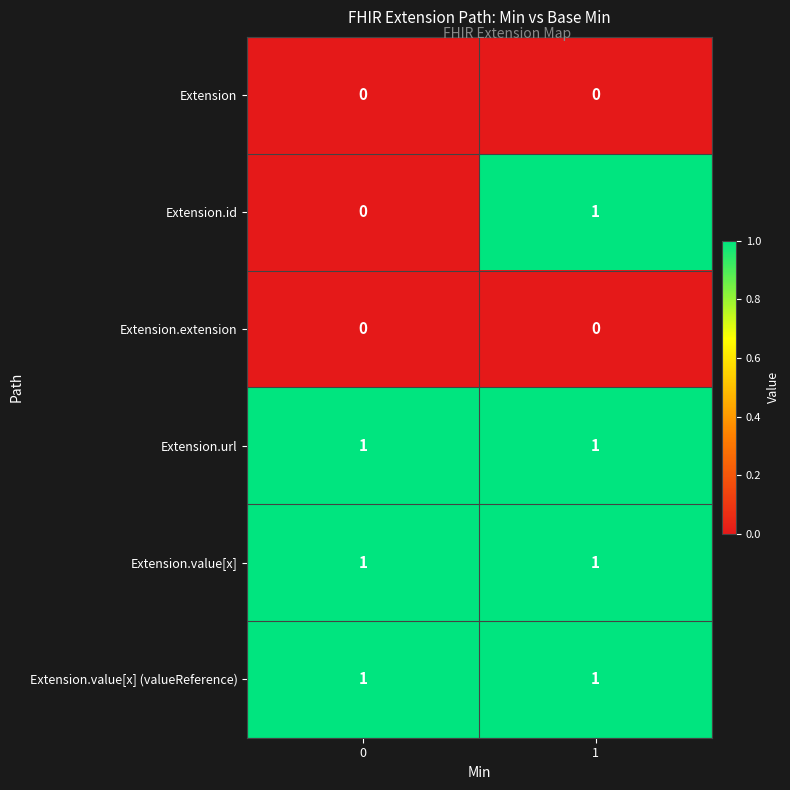

Reading left to right, transcribe all the data shown in this chart.

Extension: 0	0
Extension.id: 0	1
Extension.extension: 0	0
Extension.url: 1	1
Extension.value[x]: 1	1
Extension.value[x] (valueReference): 1	1